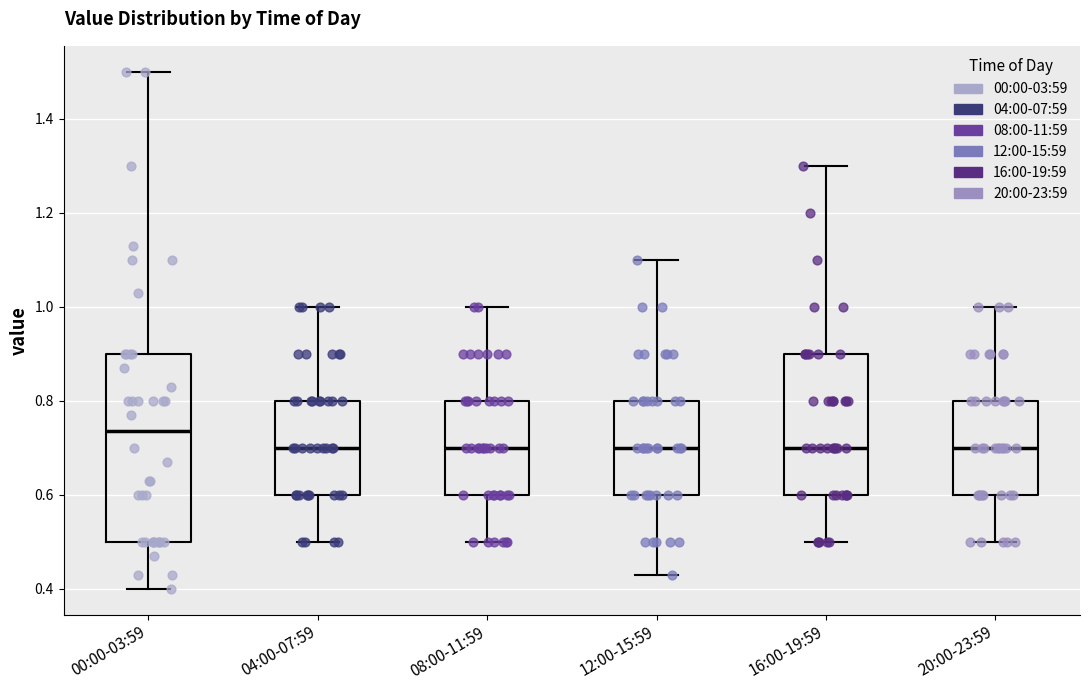

Reading left to right, read every box against the y-axis: the position of its median line, the range the box covers, and the ends of its whiskers. The values are not printed on the chart, so give them approximately, as read against the axis.

00:00-03:59: median 0.74, box 0.50 to 0.90, whiskers 0.40 to 1.50
04:00-07:59: median 0.70, box 0.60 to 0.80, whiskers 0.50 to 1.00
08:00-11:59: median 0.70, box 0.60 to 0.80, whiskers 0.50 to 1.00
12:00-15:59: median 0.70, box 0.60 to 0.80, whiskers 0.44 to 1.10
16:00-19:59: median 0.70, box 0.60 to 0.90, whiskers 0.50 to 1.30
20:00-23:59: median 0.70, box 0.60 to 0.80, whiskers 0.50 to 1.00